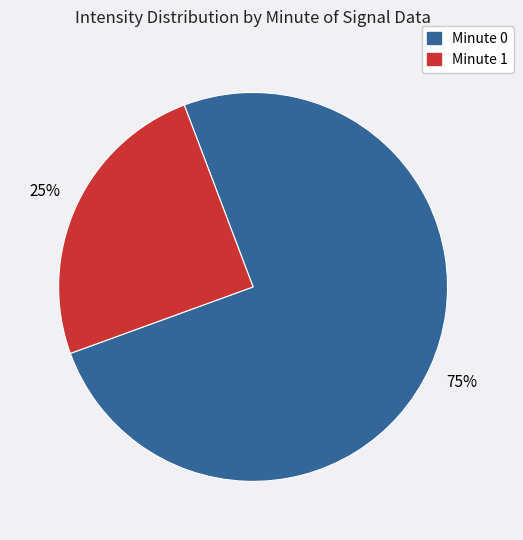

To the nearest percent, what is the difference between the largest and smallest slice percentages?

50%